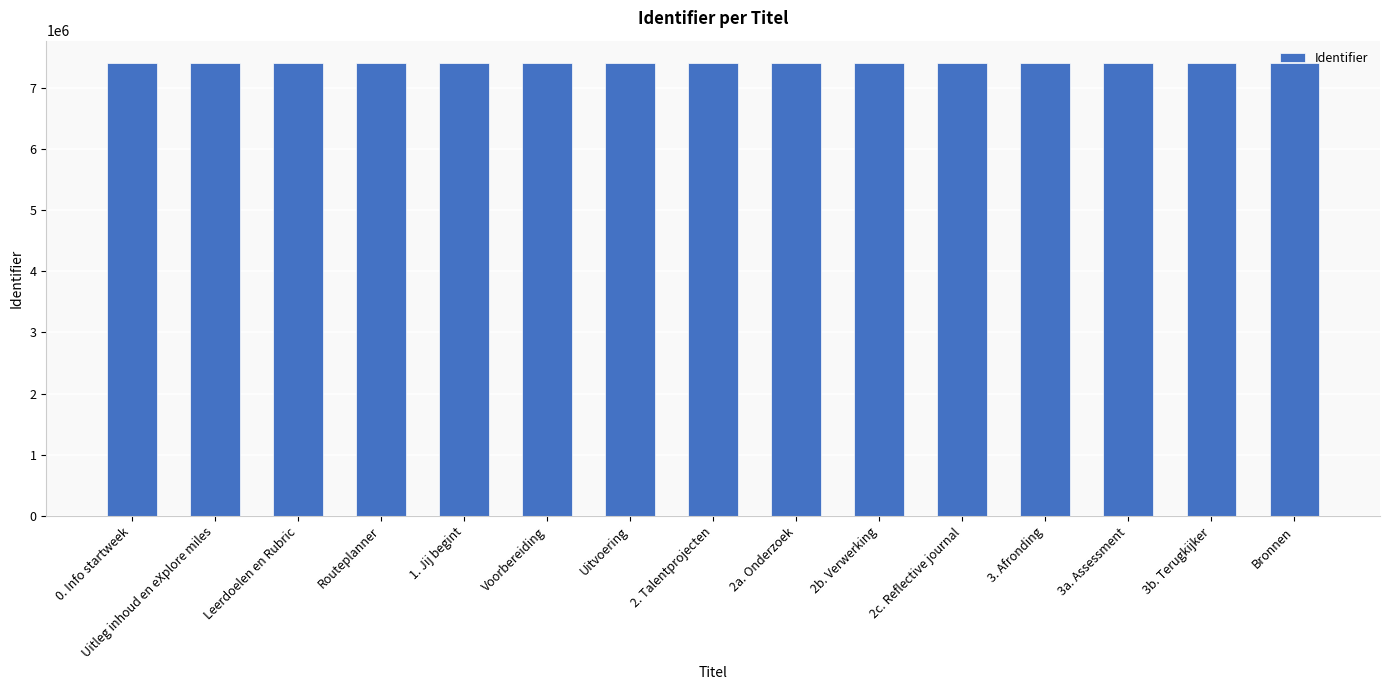

True or false: the data shows 7396241 at 1. Jij begint.

True